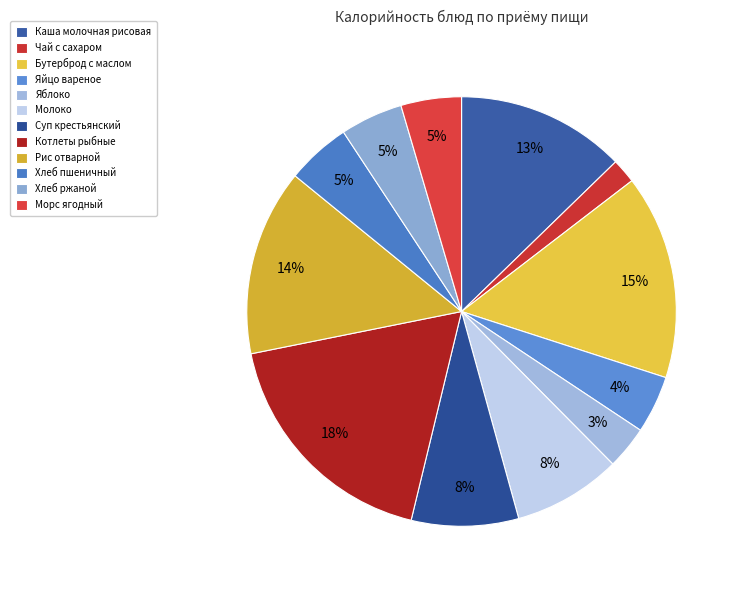

To the nearest percent, what is the difference between the largest and smallest slice percentages?

16%